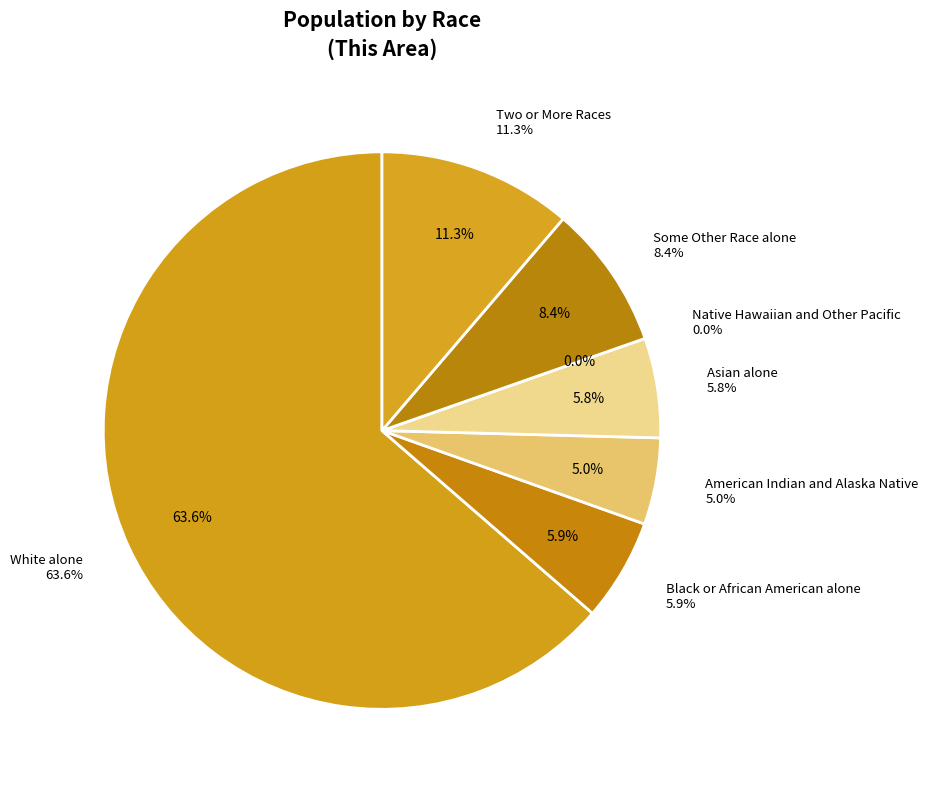

Which category has the smallest portion of the pie?

Native Hawaiian and Other Pacific